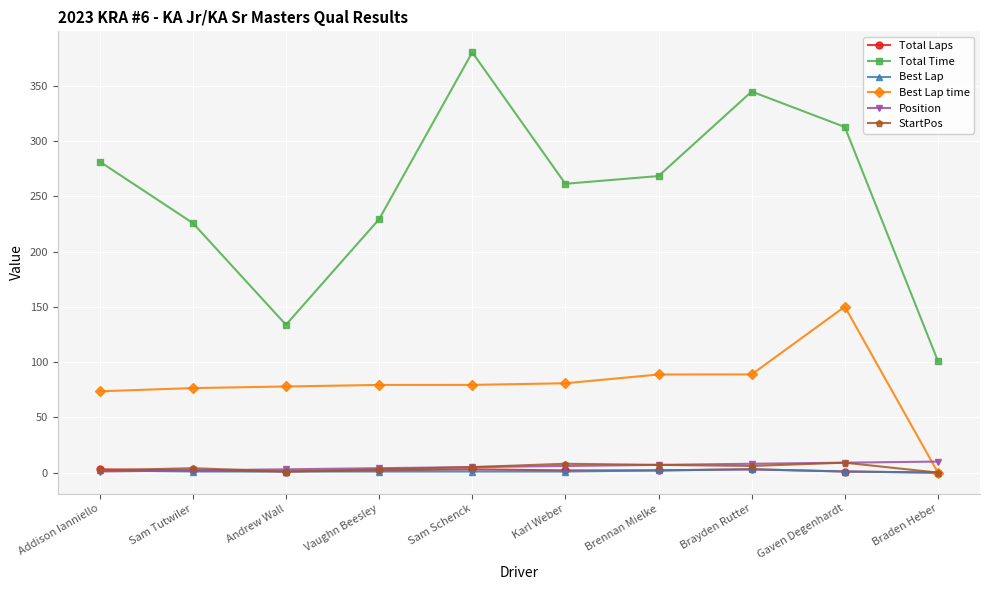

What are all the series names shown in the legend?

Total Laps, Total Time, Best Lap, Best Lap time, Position, StartPos